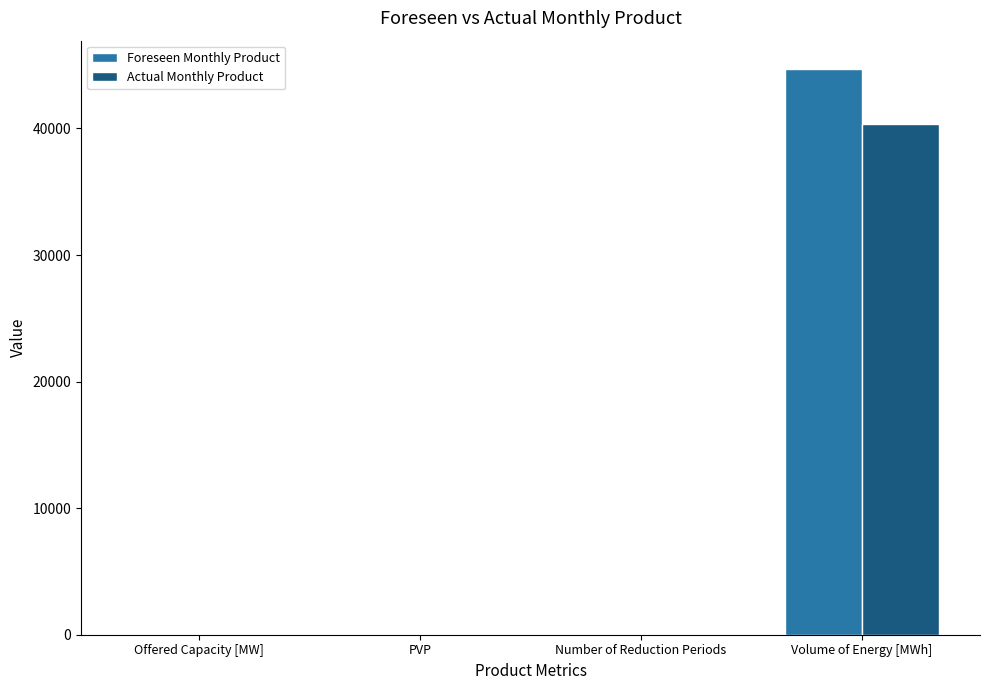

What is the highest value of the Foreseen Monthly Product series?

44700.0